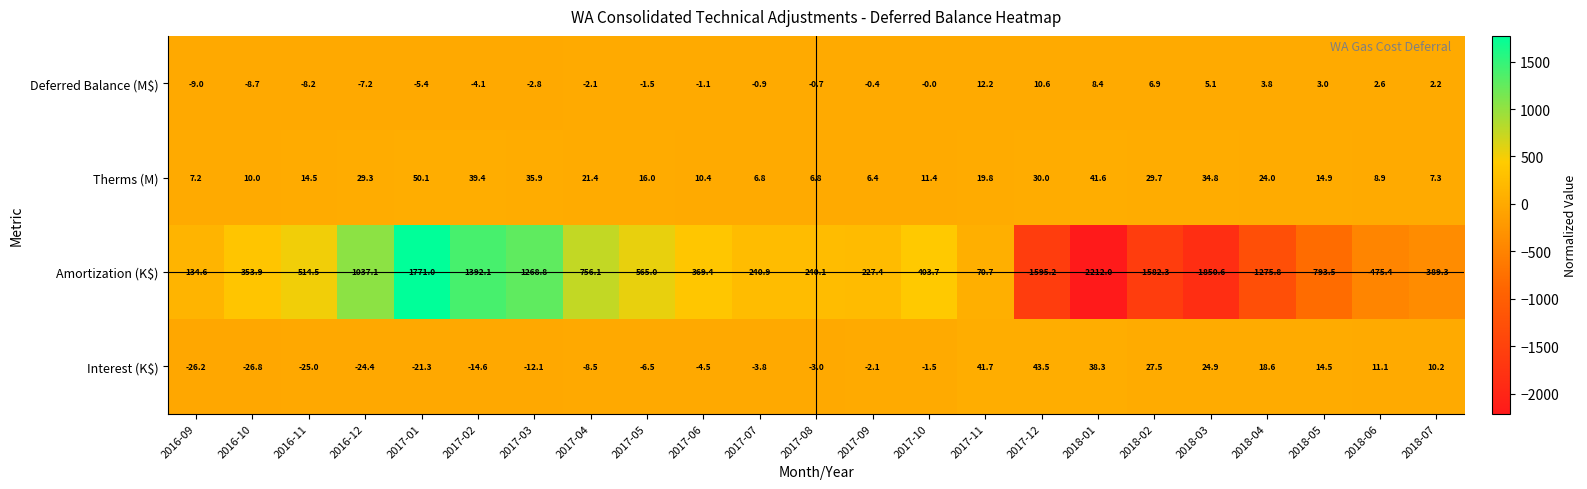

Is it true that Interest (K$) equals -3.0 at 2017-08?

True